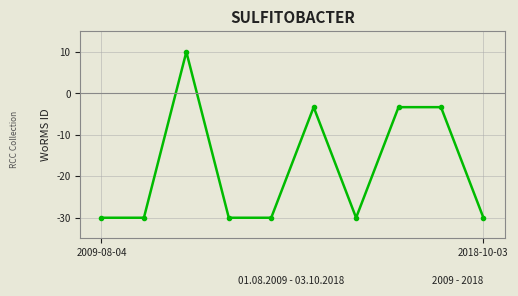

True or false: there are more than 0 points higher than both neighbors.

True